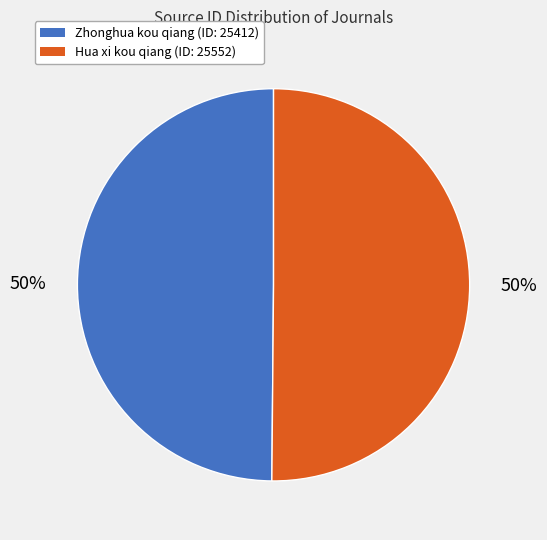

Combined, do Hua xi kou qiang (ID: 25552) and Zhonghua kou qiang (ID: 25412) account for over 50%?

Yes